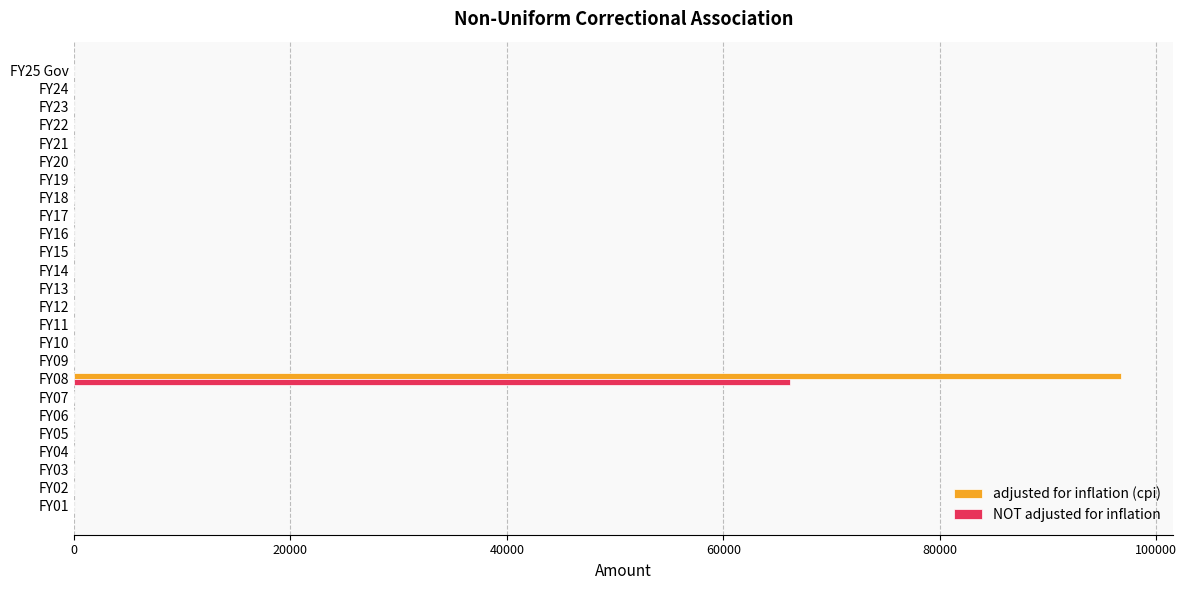

At which category is the sum across all series the highest?

FY08